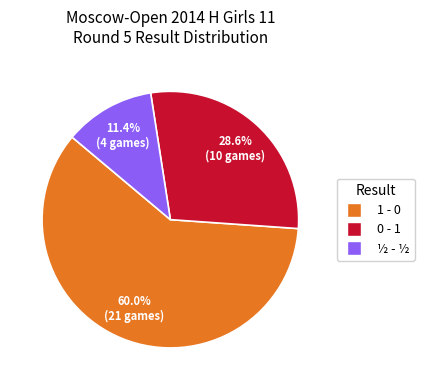

To the nearest percent, what is the difference between the largest and smallest slice percentages?

49%